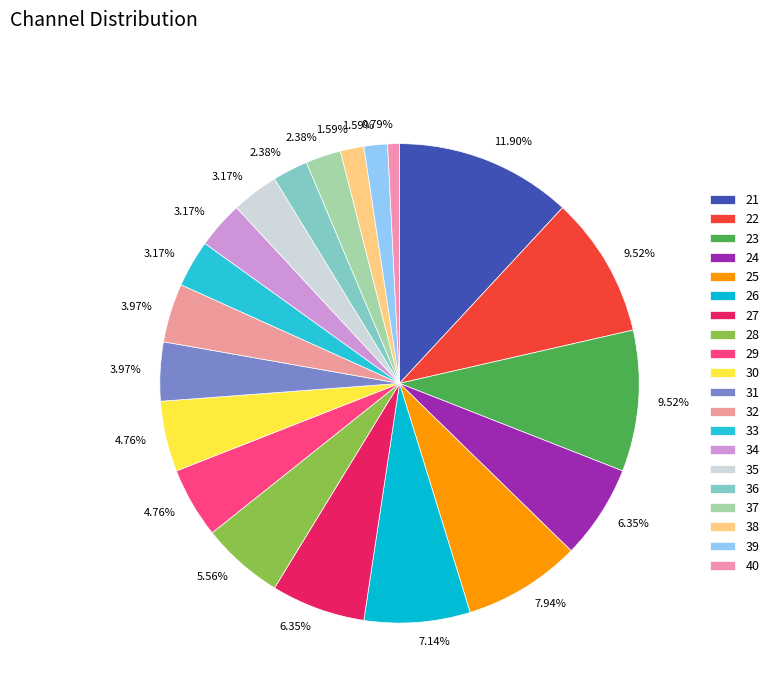

True or false: 37 accounts for 1% of the total.

False